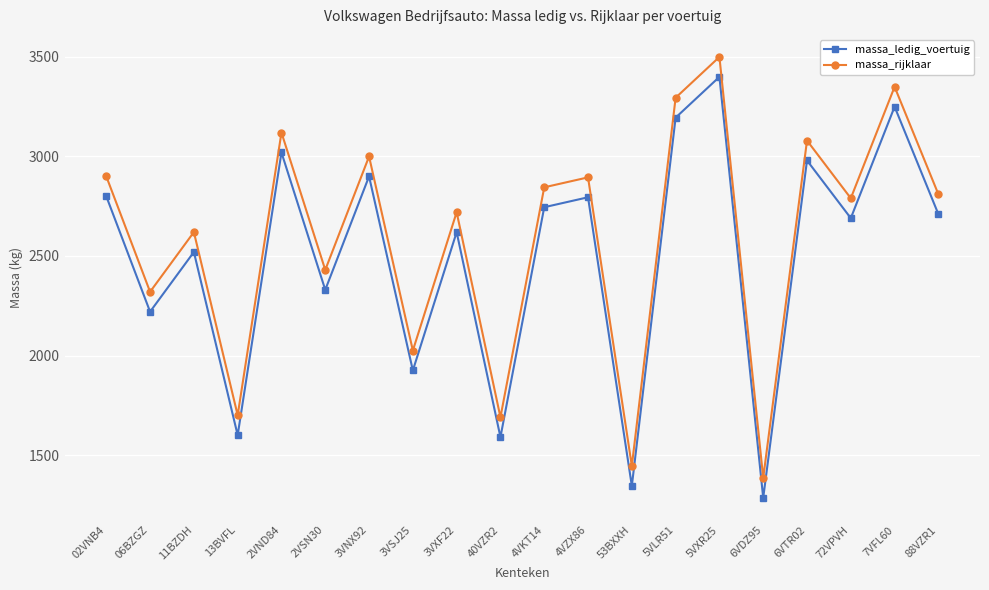

What is the sum of the massa_rijklaar values at 5VXR25 and 53BXXH?

4945